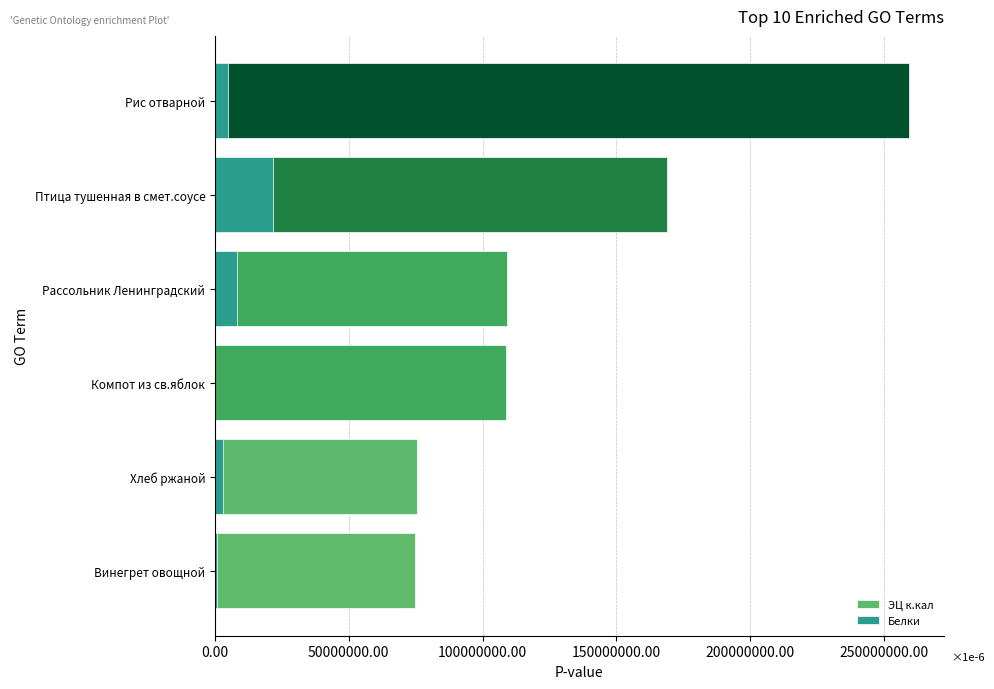

Is it true that ЭЦ к.кал equals 131.5 at Хлеб ржаной?

False